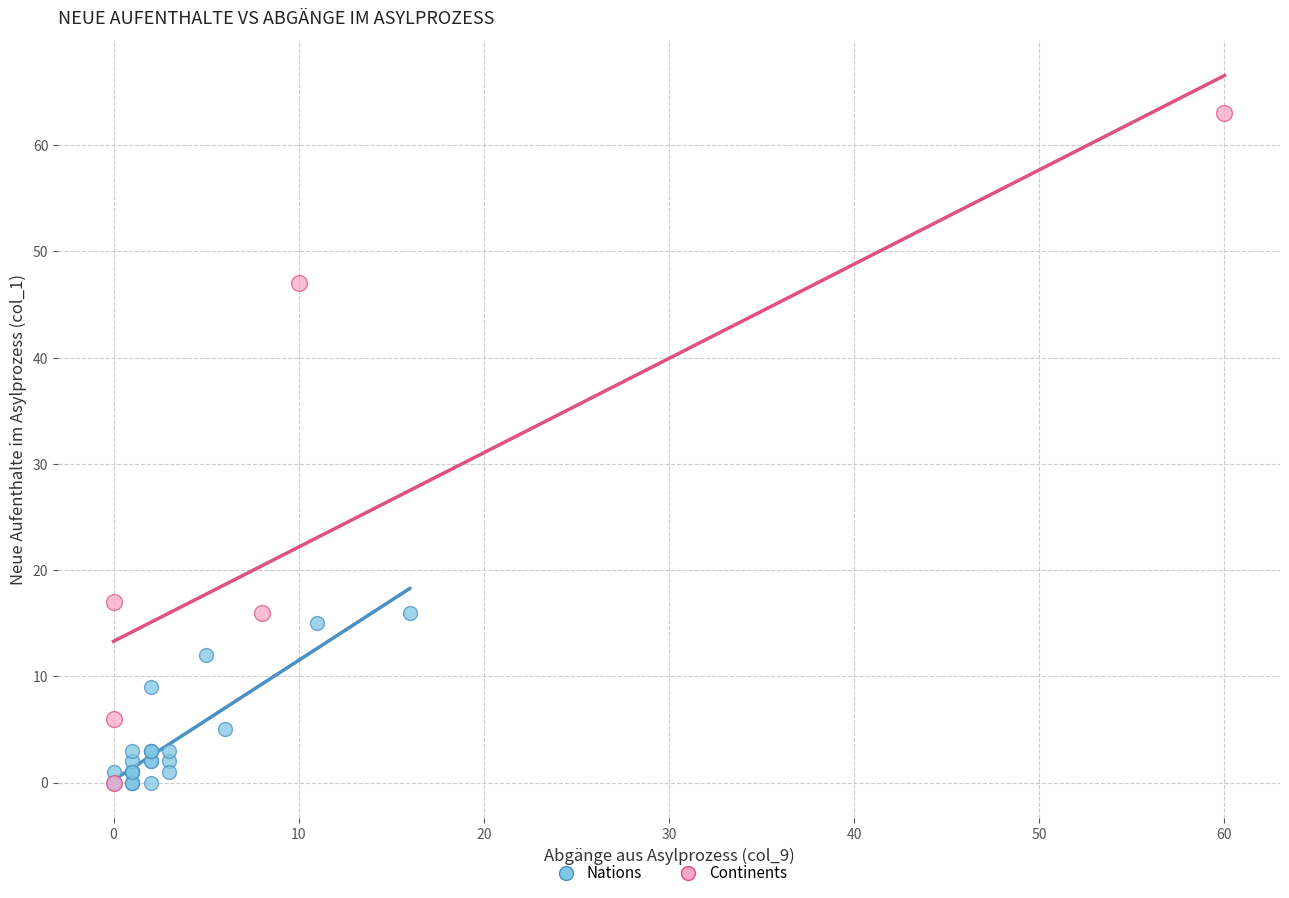

Which series reaches the maximum Y coordinate?

Continents